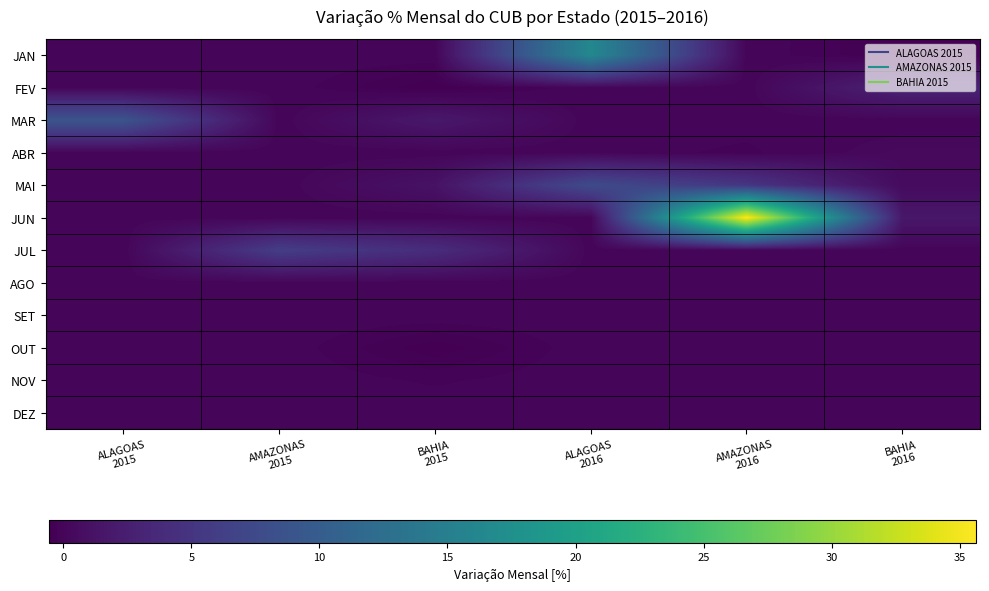

Reading left to right, list all the values displayed in this chart.

JAN: ALAGOAS
2015=0.0	AMAZONAS
2015=0.0	BAHIA
2015=0.0	ALAGOAS
2016=16.4	AMAZONAS
2016=0.0	BAHIA
2016=-0.4
FEV: ALAGOAS
2015=0.0	AMAZONAS
2015=0.0	BAHIA
2015=-0.5	ALAGOAS
2016=0.0	AMAZONAS
2016=0.0	BAHIA
2016=3.0
MAR: ALAGOAS
2015=8.9	AMAZONAS
2015=0.0	BAHIA
2015=1.8	ALAGOAS
2016=0.0	AMAZONAS
2016=0.0	BAHIA
2016=0.0
ABR: ALAGOAS
2015=0.0	AMAZONAS
2015=0.0	BAHIA
2015=0.0	ALAGOAS
2016=0.0	AMAZONAS
2016=-0.2	BAHIA
2016=0.4
MAI: ALAGOAS
2015=-0.0	AMAZONAS
2015=0.0	BAHIA
2015=1.2	ALAGOAS
2016=7.7	AMAZONAS
2016=5.2	BAHIA
2016=0.5
JUN: ALAGOAS
2015=0.0	AMAZONAS
2015=0.0	BAHIA
2015=0.0	ALAGOAS
2016=0.0	AMAZONAS
2016=35.6	BAHIA
2016=1.7
JUL: ALAGOAS
2015=-0.0	AMAZONAS
2015=6.0	BAHIA
2015=4.1	ALAGOAS
2016=0.0	AMAZONAS
2016=0.0	BAHIA
2016=0.0
AGO: ALAGOAS
2015=0.0	AMAZONAS
2015=0.0	BAHIA
2015=0.0	ALAGOAS
2016=0.0	AMAZONAS
2016=0.0	BAHIA
2016=0.0
SET: ALAGOAS
2015=0.0	AMAZONAS
2015=0.0	BAHIA
2015=0.0	ALAGOAS
2016=0.0	AMAZONAS
2016=0.0	BAHIA
2016=0.0
OUT: ALAGOAS
2015=0.0	AMAZONAS
2015=0.0	BAHIA
2015=-0.5	ALAGOAS
2016=0.0	AMAZONAS
2016=0.0	BAHIA
2016=0.0
NOV: ALAGOAS
2015=0.0	AMAZONAS
2015=0.0	BAHIA
2015=-0.2	ALAGOAS
2016=0.0	AMAZONAS
2016=0.0	BAHIA
2016=0.0
DEZ: ALAGOAS
2015=0.0	AMAZONAS
2015=0.0	BAHIA
2015=0.0	ALAGOAS
2016=0.0	AMAZONAS
2016=0.0	BAHIA
2016=0.0